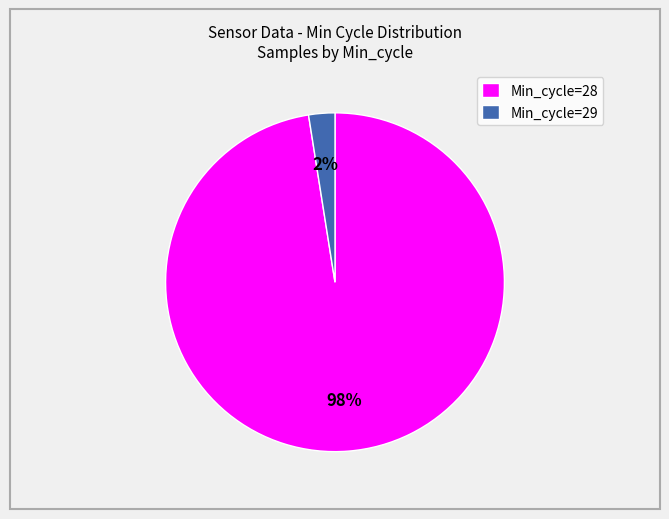

Between Min_cycle=29 and Min_cycle=28, which is larger?

Min_cycle=28